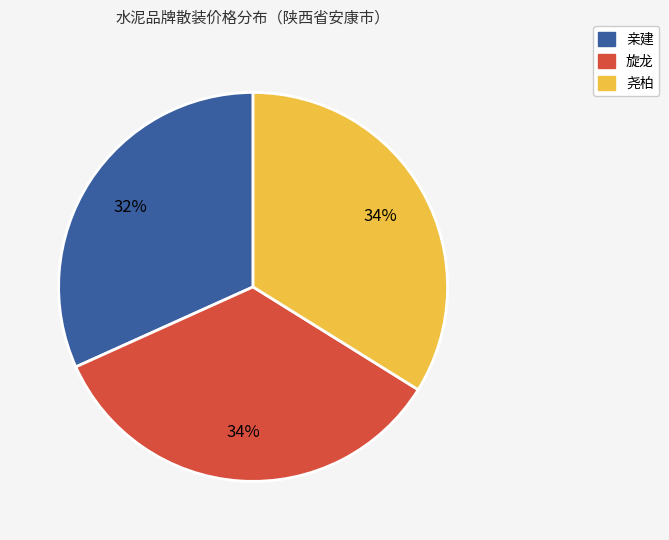

Which category has the smallest portion of the pie?

亲建